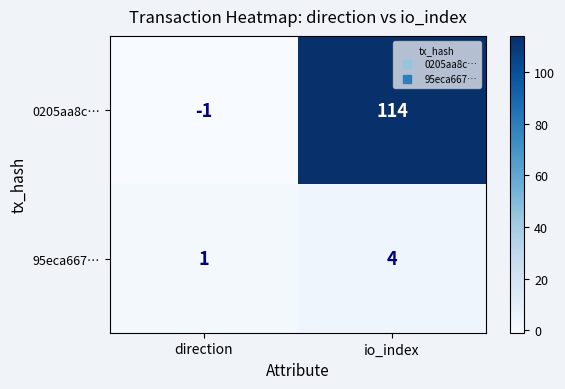

What is the total value across all series at io_index?

118